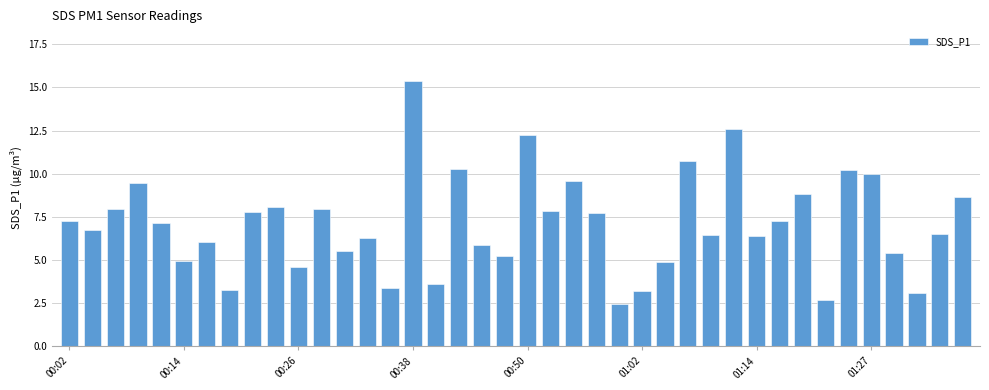

What is the difference between the maximum and minimum values?

12.9